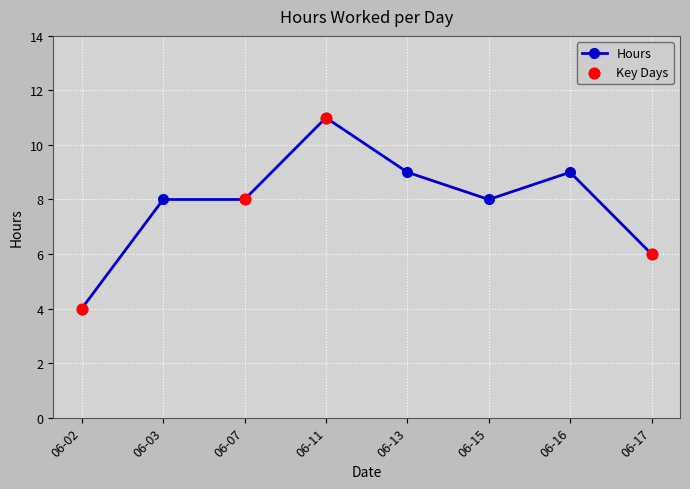

Which has a higher value, 06-07 or 06-13?

06-13